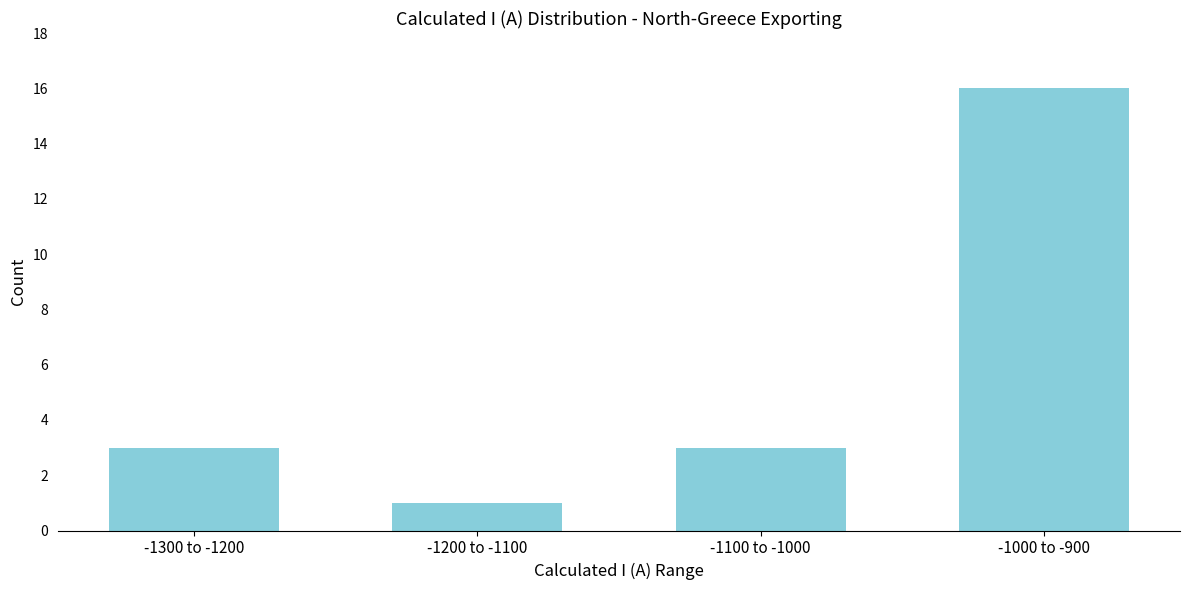

Reading right to left, extract all data points from this chart.

16	3	1	3